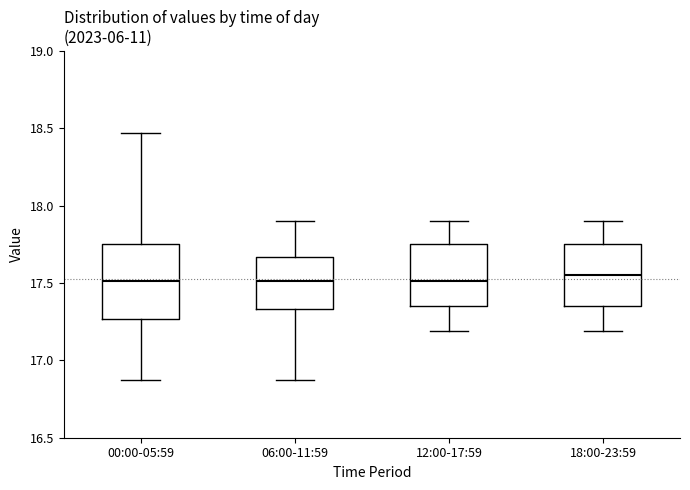

Reading left to right, transcribe this box plot: for each box, give where its median line is, the range the box spans, and where its two whiskers end, as read against the y-axis. The values are not printed on the chart, so give them approximately, as read against the axis.

00:00-05:59: median 17.50, box 17.25 to 17.75, whiskers 16.85 to 18.45
06:00-11:59: median 17.50, box 17.35 to 17.65, whiskers 16.85 to 17.90
12:00-17:59: median 17.50, box 17.35 to 17.75, whiskers 17.20 to 17.90
18:00-23:59: median 17.55, box 17.35 to 17.75, whiskers 17.20 to 17.90